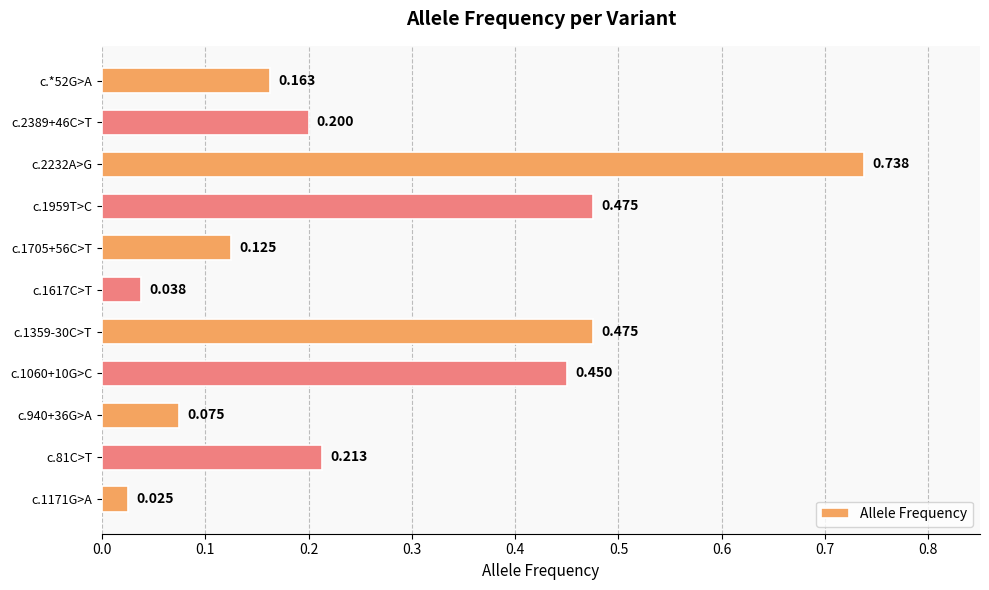

Which category has the highest value across all series?

c.2232A>G